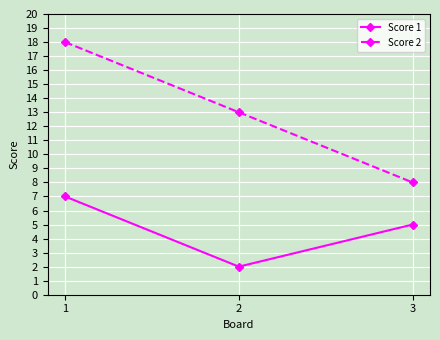

At how many categories does at least one series exceed 15?

1